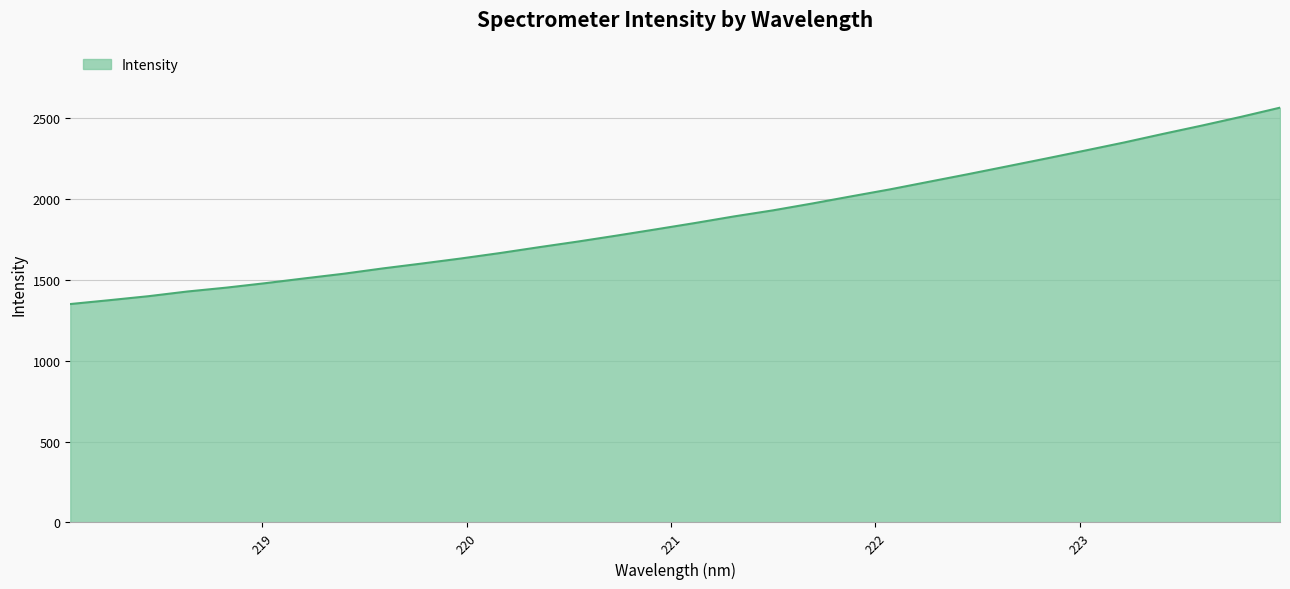

What is the greatest value displayed?

2565.7